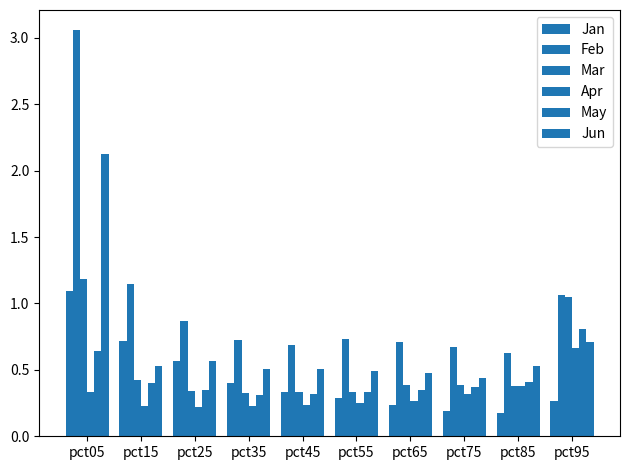

True or false: Apr has a value of 0.2 at pct75.

False